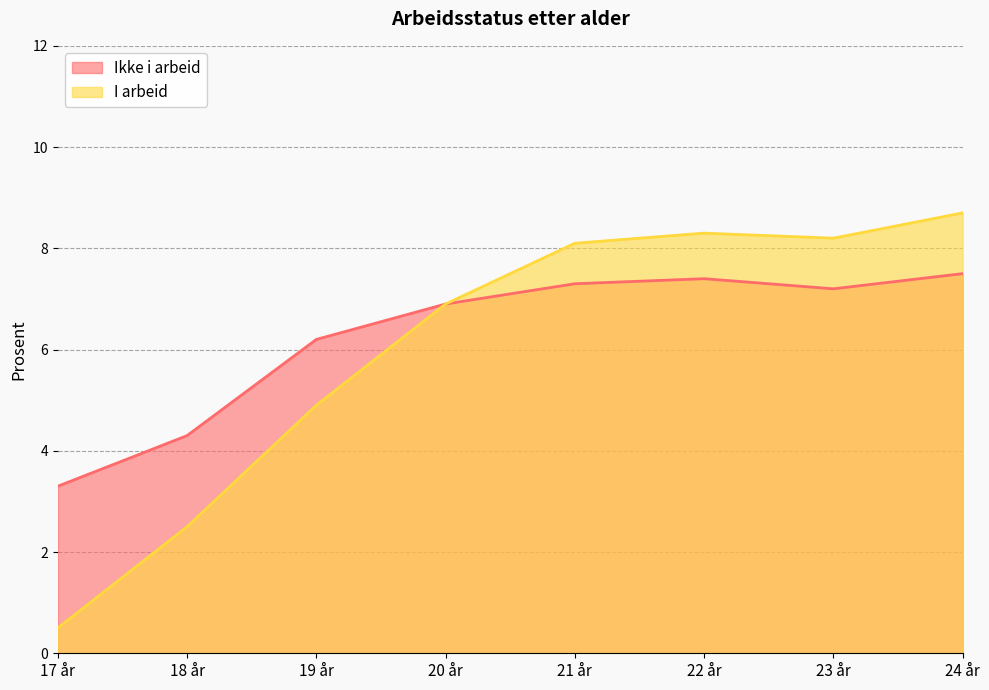

The I arbeid series shows 6.9 at 20 år. True or false?

True